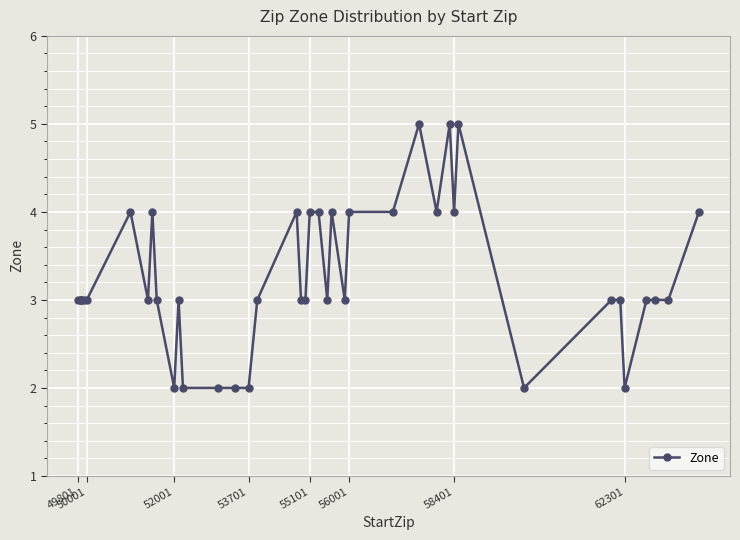

True or false: there are more than 2 points higher than both neighbors.

True